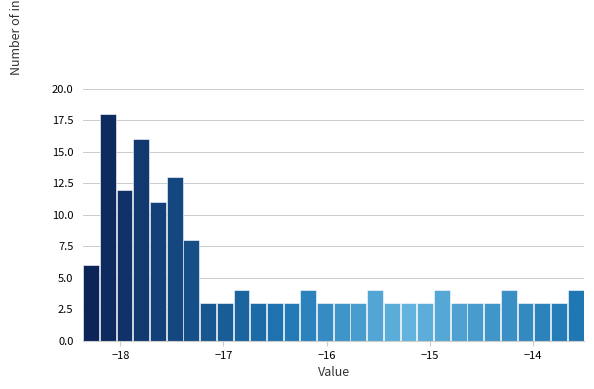

Read against the x-axis, roughly where is the centre of the tallest bar?

-18.1